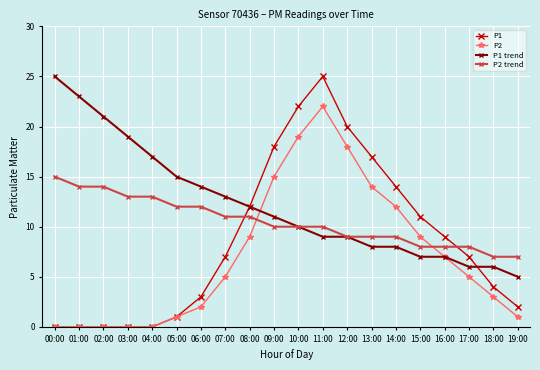

Reading left to right, transcribe all the data shown in this chart.

P1: 0	0	0	0	0	1	3	7	12	18	22	25	20	17	14	11	9	7	4	2
P2: 0	0	0	0	0	1	2	5	9	15	19	22	18	14	12	9	7	5	3	1
P1 trend: 25	23	21	19	17	15	14	13	12	11	10	9	9	8	8	7	7	6	6	5
P2 trend: 15	14	14	13	13	12	12	11	11	10	10	10	9	9	9	8	8	8	7	7